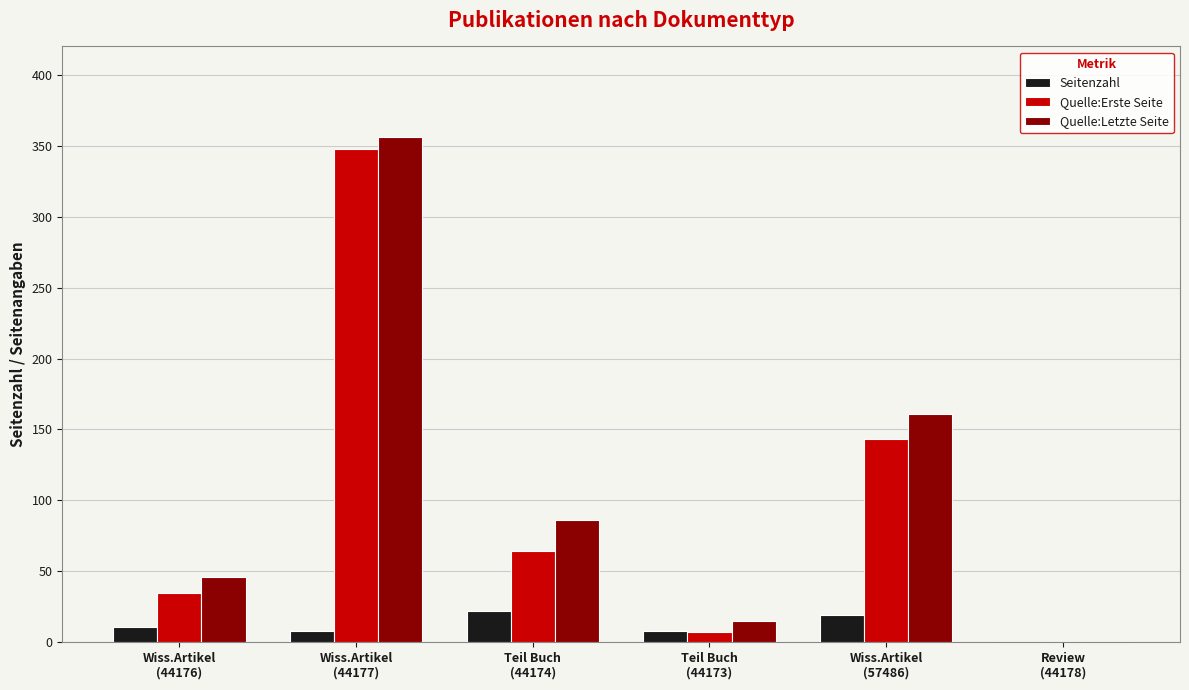

Reading left to right, transcribe all the data shown in this chart.

Seitenzahl: 11	8	22	8	19	0
Quelle:Erste Seite: 35	348	64	7	143	0
Quelle:Letzte Seite: 46	356	86	15	161	0